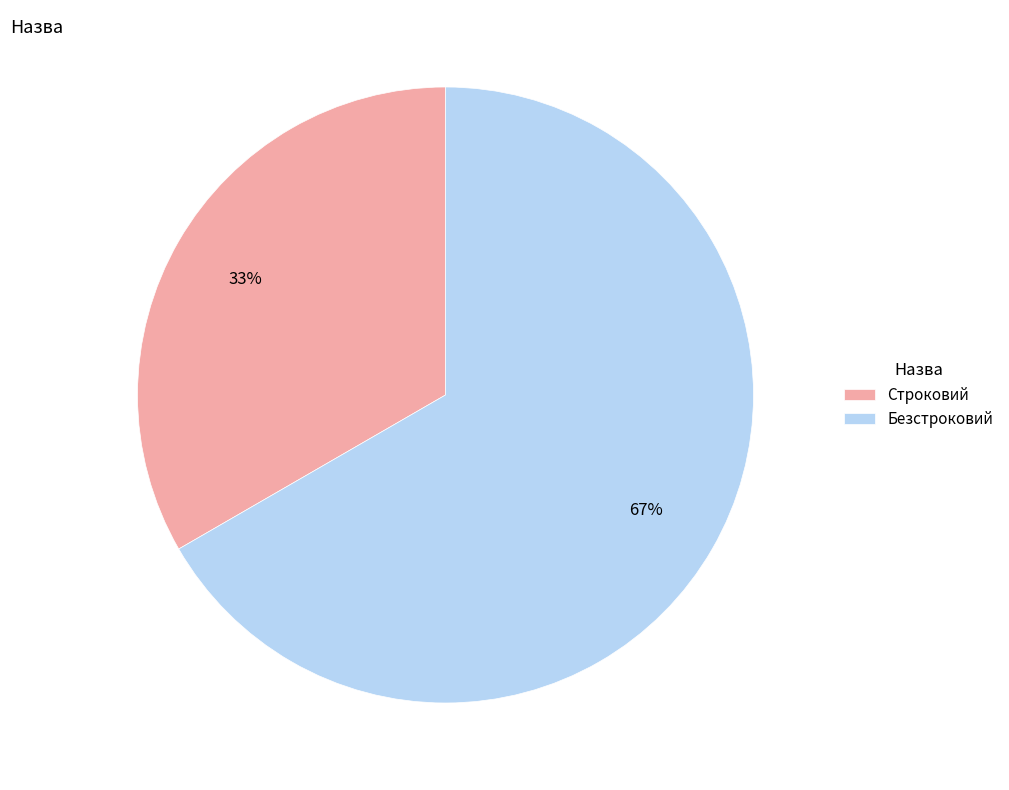

What is the smallest slice in the pie chart?

Строковий